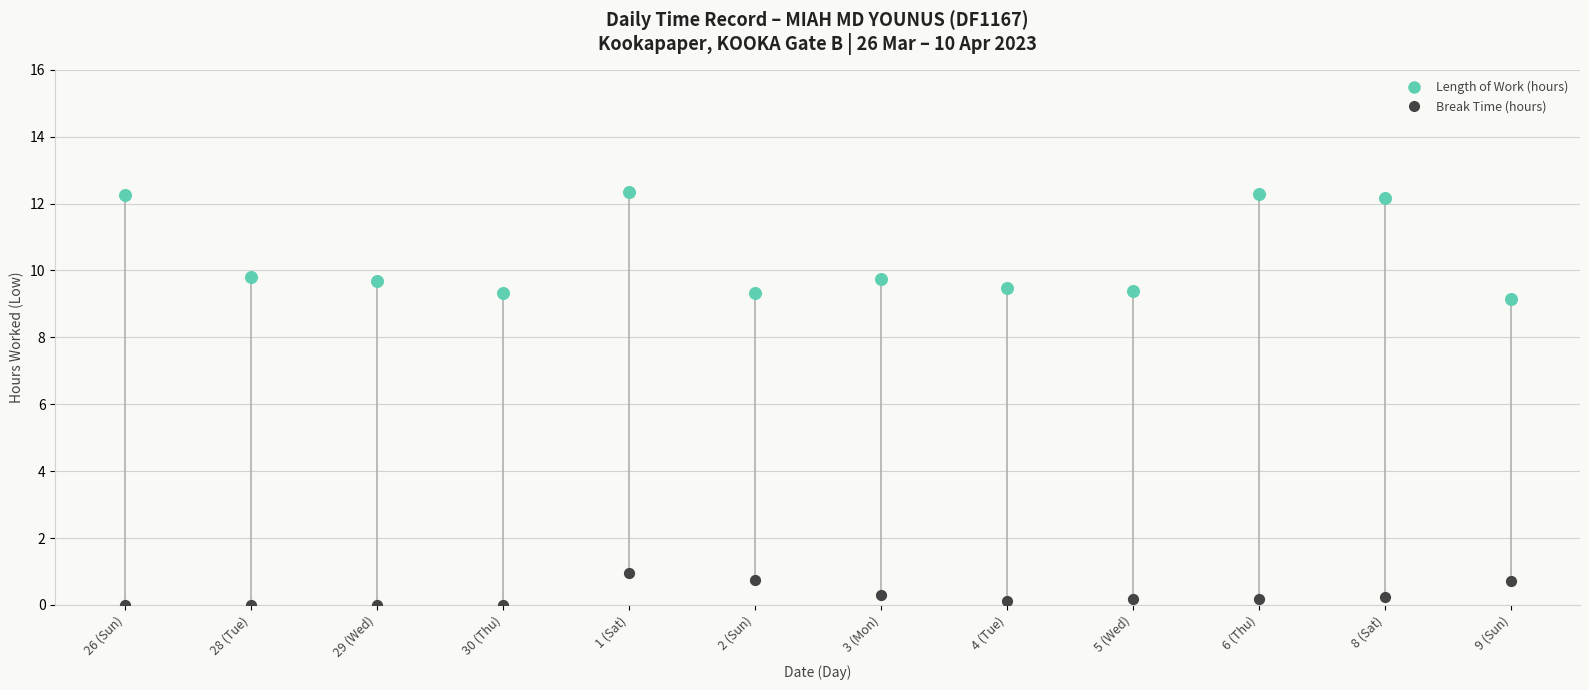

Across all series, what Y value is closest to 6?

9.2